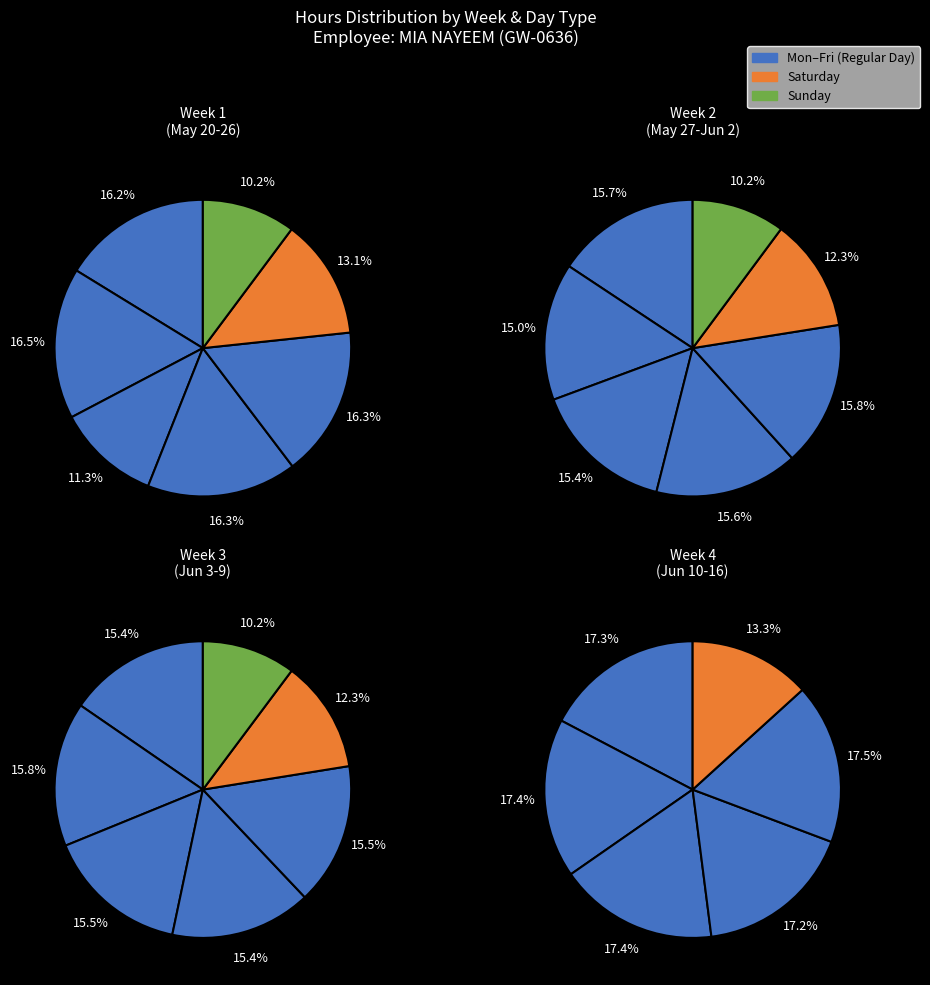

Do Sat and Fri together represent more than half of the pie?

No